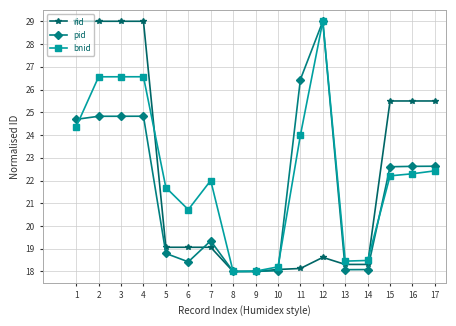

How many lines are shown in the chart?

3